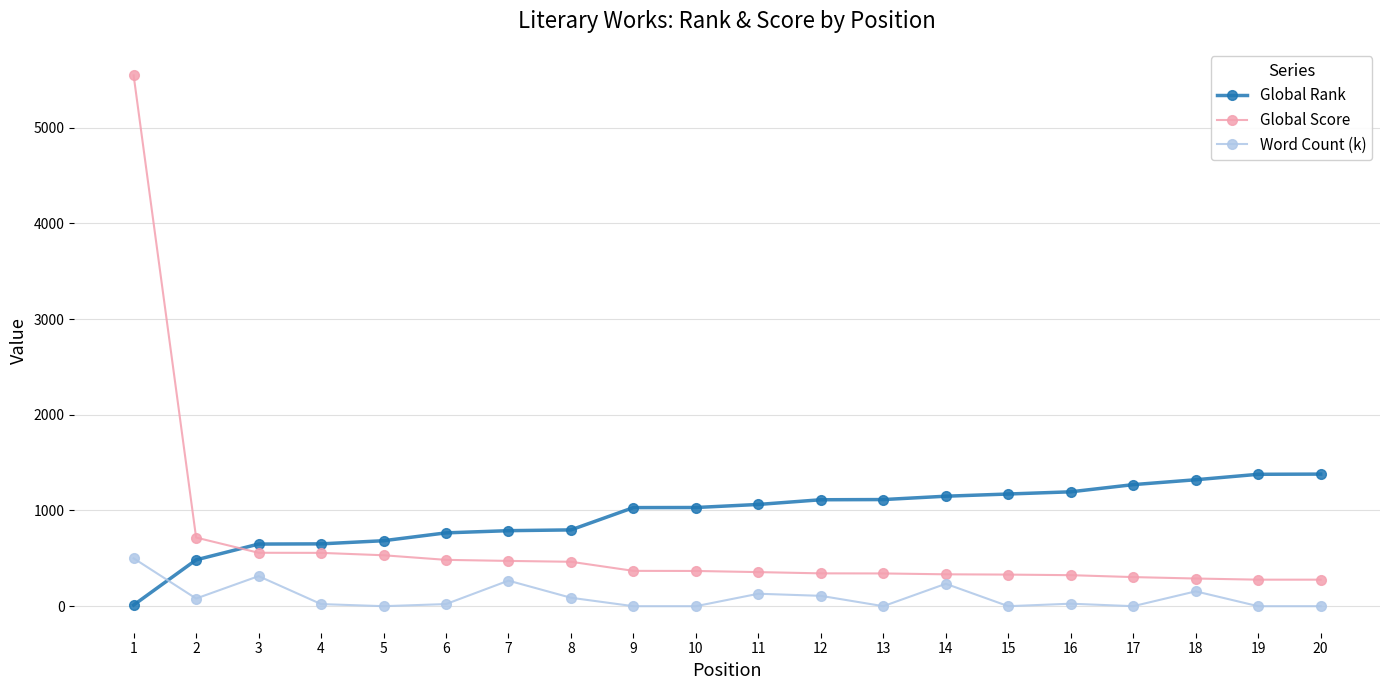

At which category is the sum across all series the highest?

1